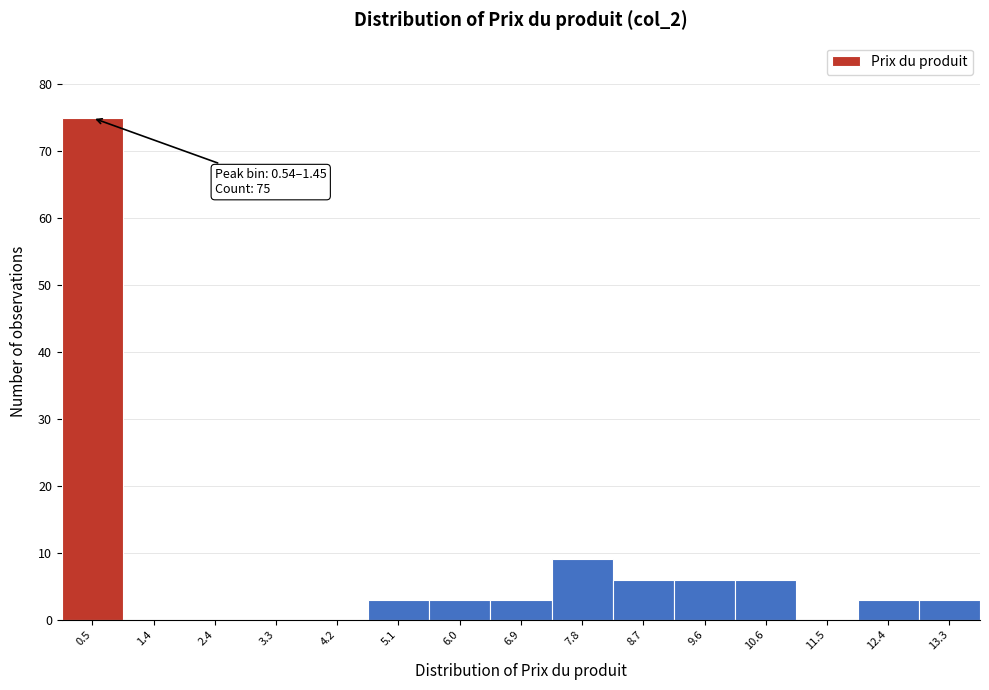

Reading left to right, what are all the values shown in this chart?

0.5=75	1.4=0	2.4=0	3.3=0	4.2=0	5.1=3	6.0=3	6.9=3	7.8=9	8.7=6	9.6=6	10.6=6	11.5=0	12.4=3	13.3=3